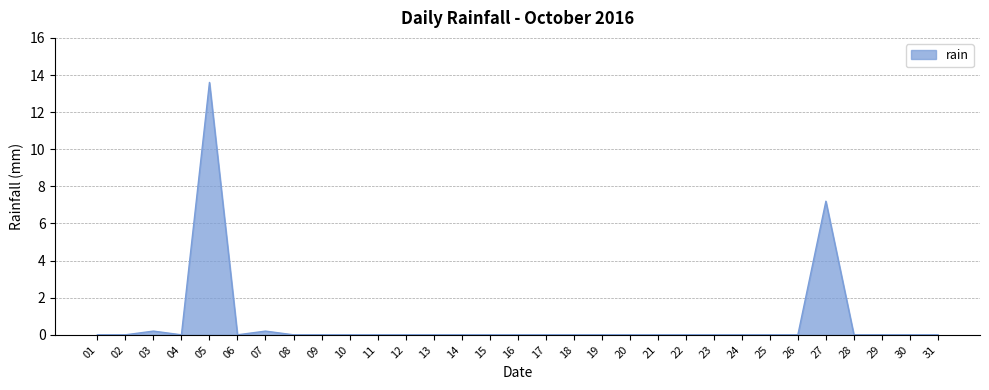

The value at 05 is 6.3. True or false?

False